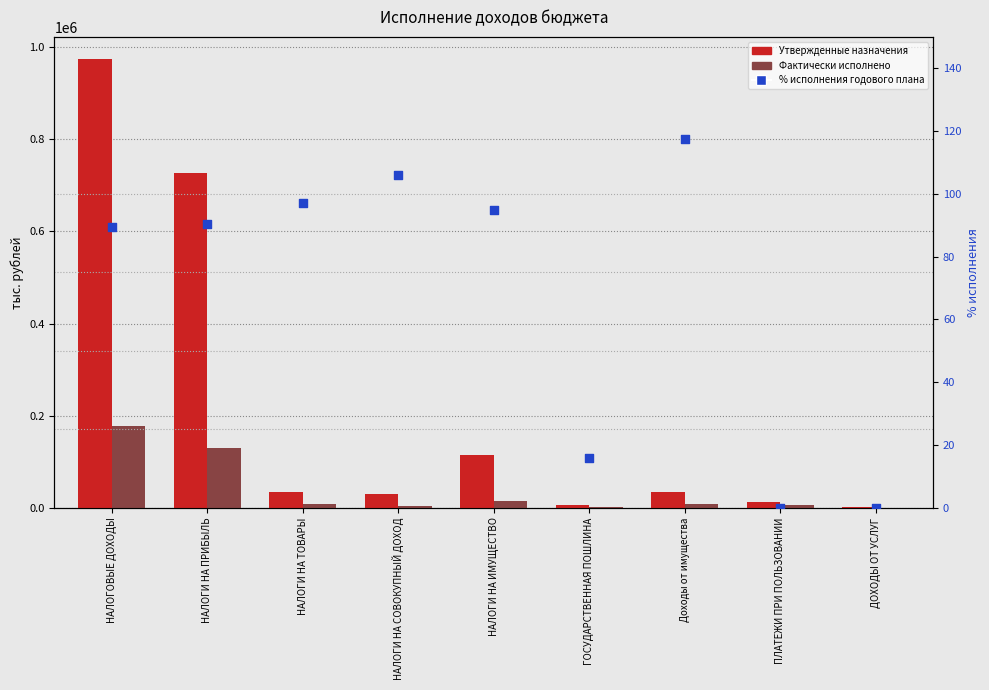

Which series reaches the maximum Y coordinate?

Утвержденные назначения (тыс.руб.)